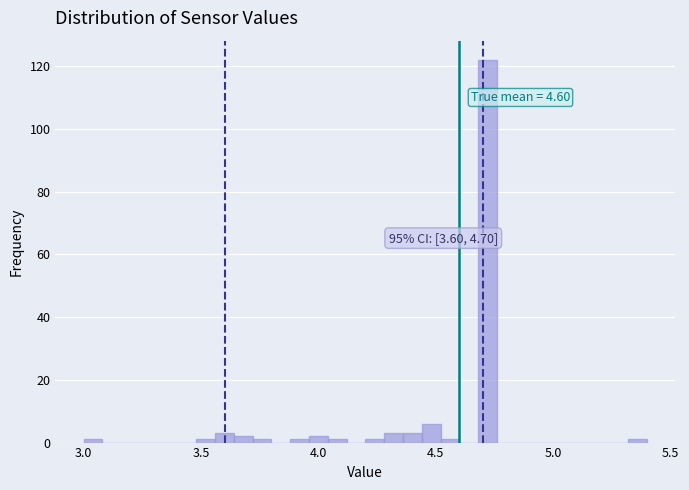

Around what value on the x-axis is the tallest bar? Give the approximate position of its centre, as read against the axis.

4.70